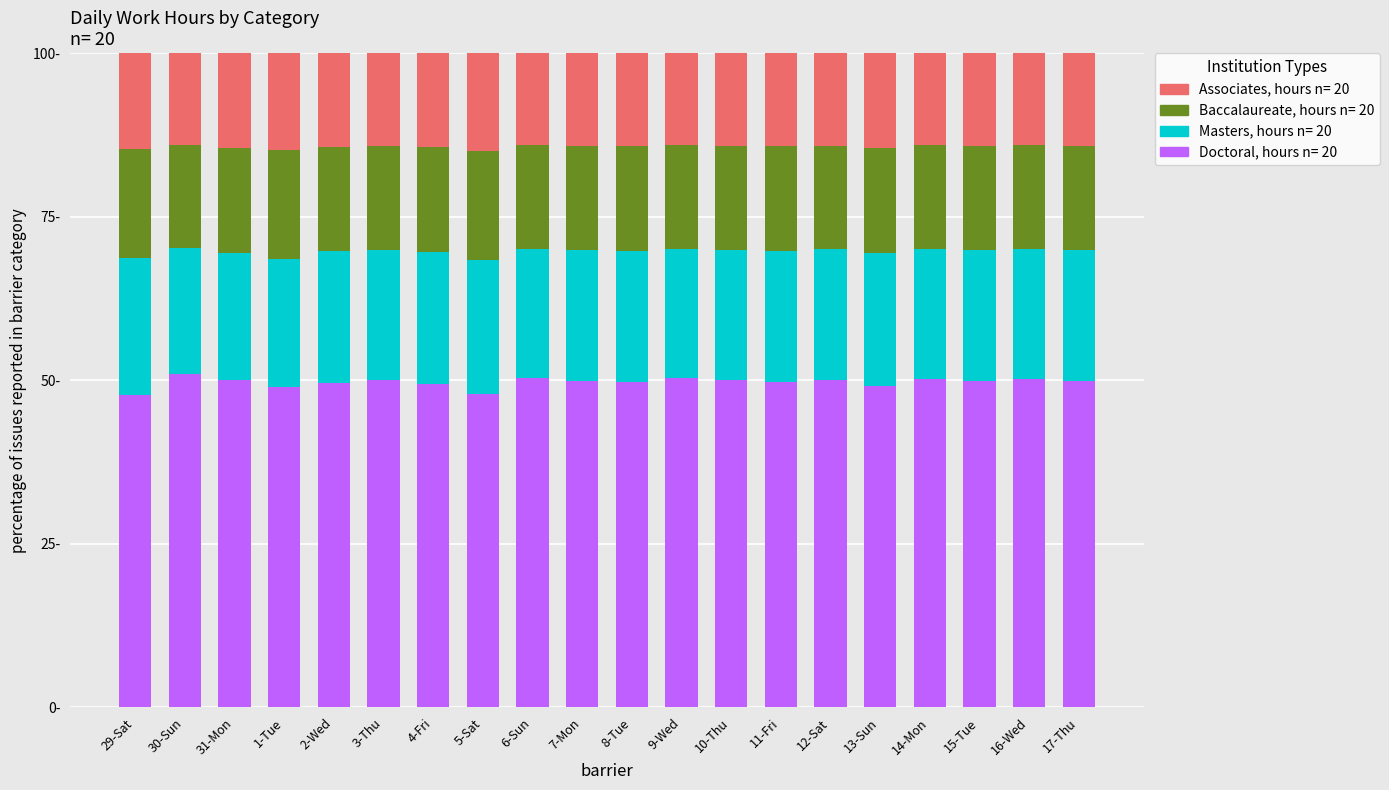

Are the bars horizontal?

No